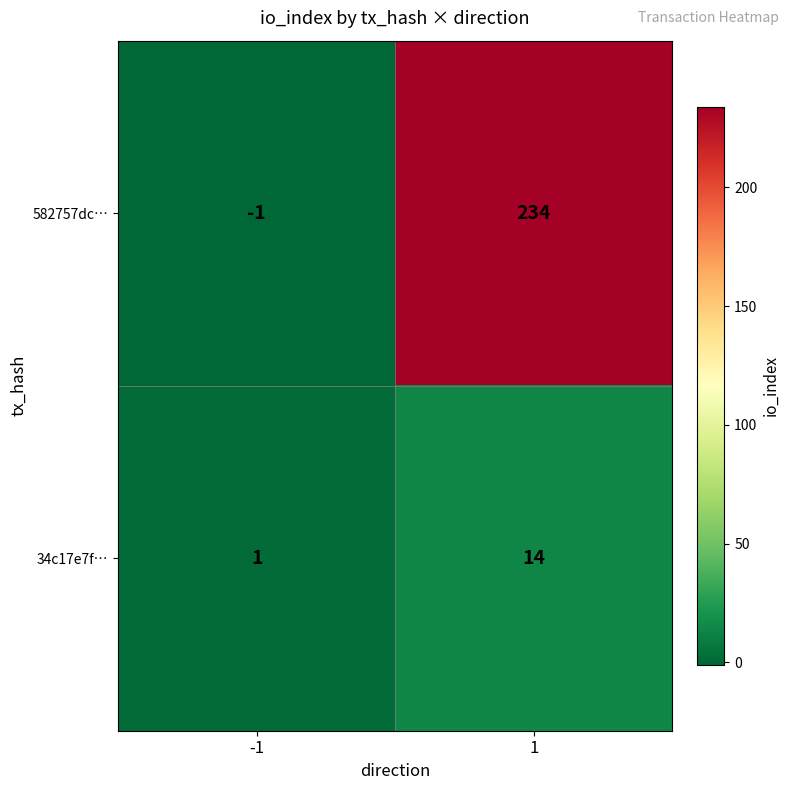

How many negative values does the 582757dc… series have?

1